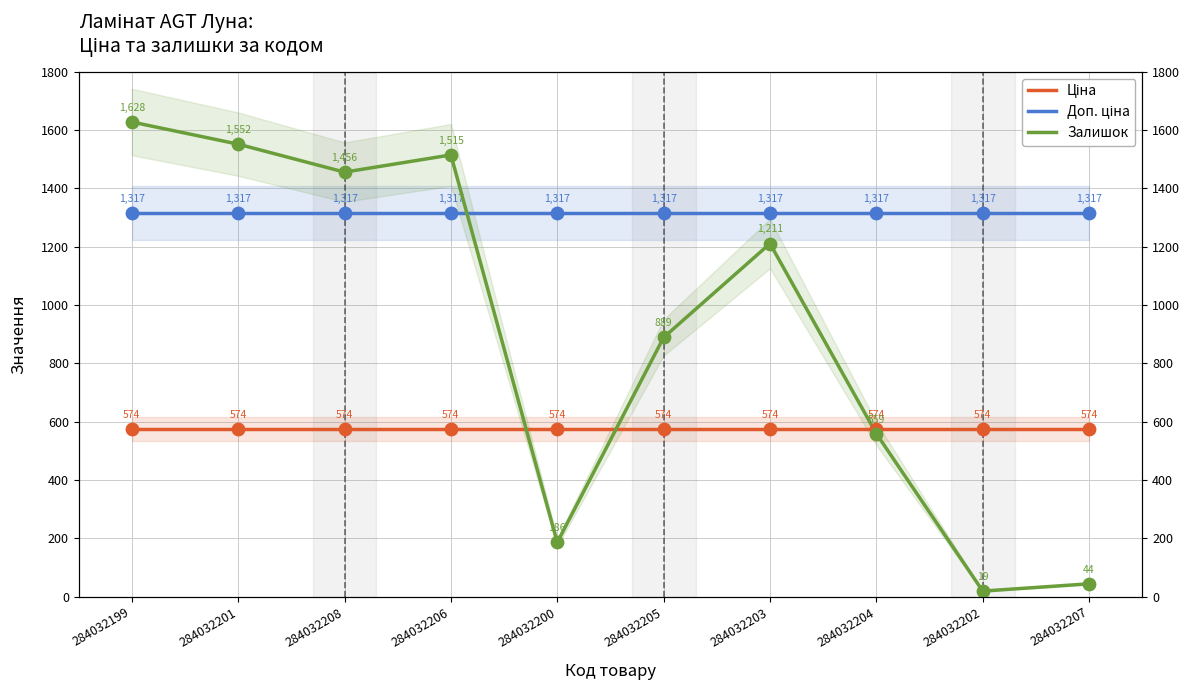

At how many categories does at least one series exceed 1171?

10